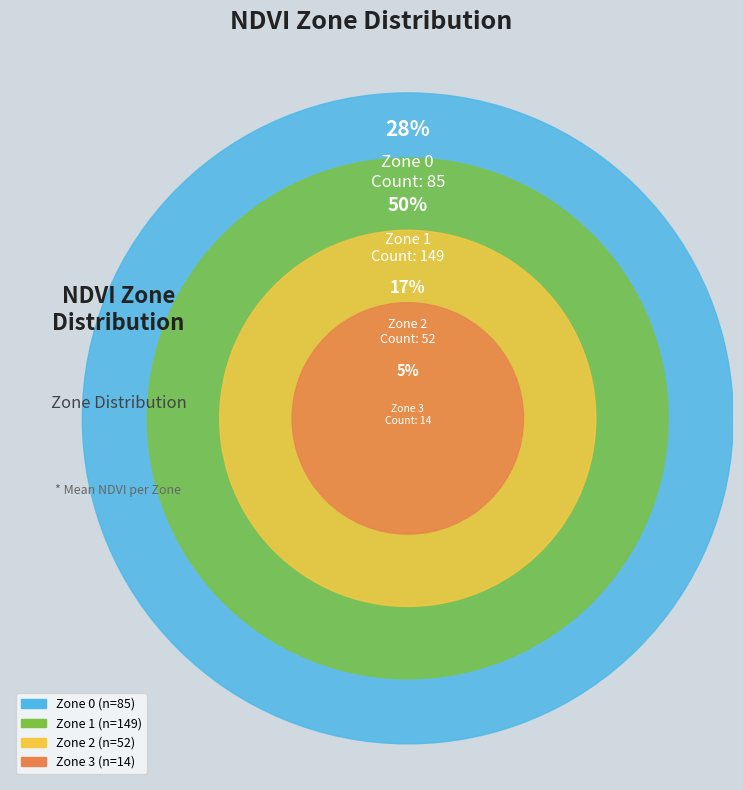

Rank the categories by value from lowest to highest.

Zone 3, Zone 2, Zone 0, Zone 1